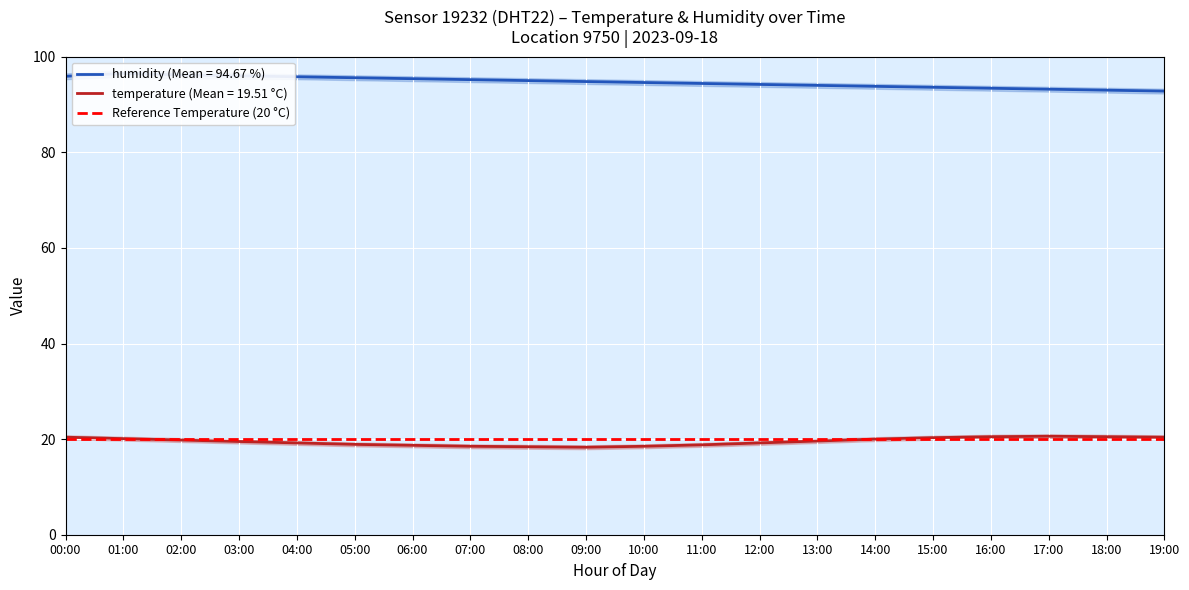

The value of humidity at 14:00 is 129.4. True or false?

False